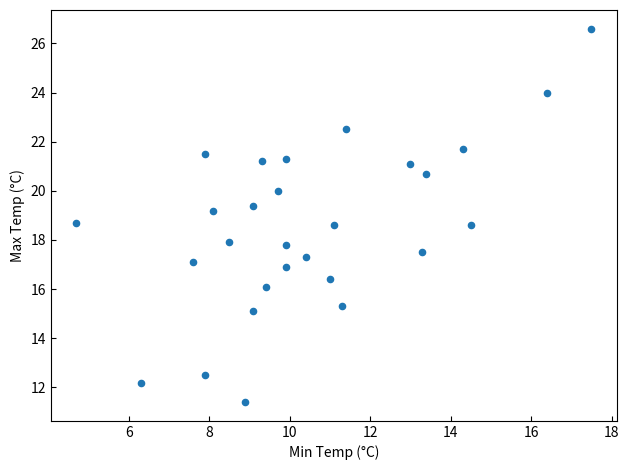

What is the range of Y values (max minus min)?

15.2